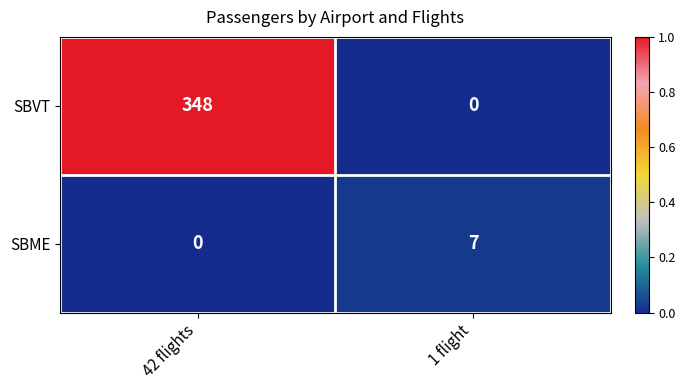

What is the sum of the SBME values at 1 flight and 42 flights?

7